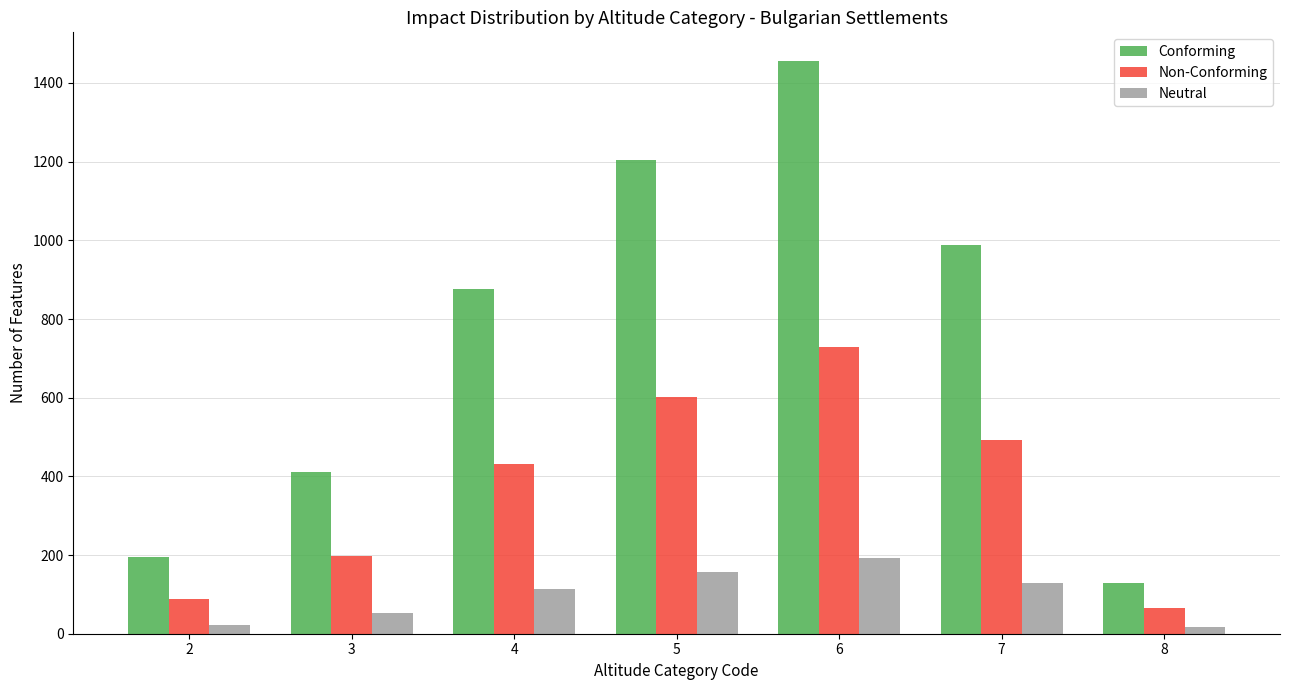

Between 6 and 7, which series saw the biggest shift?

Conforming